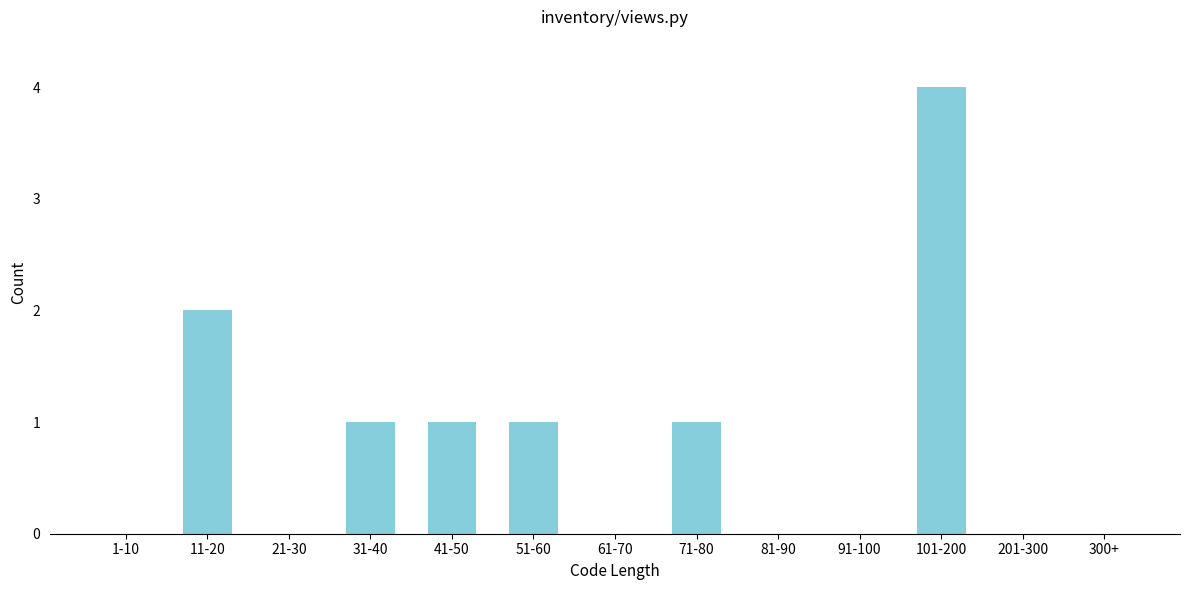

Reading left to right, extract all data points from this chart.

1-10=0	11-20=2	21-30=0	31-40=1	41-50=1	51-60=1	61-70=0	71-80=1	81-90=0	91-100=0	101-200=4	201-300=0	300+=0